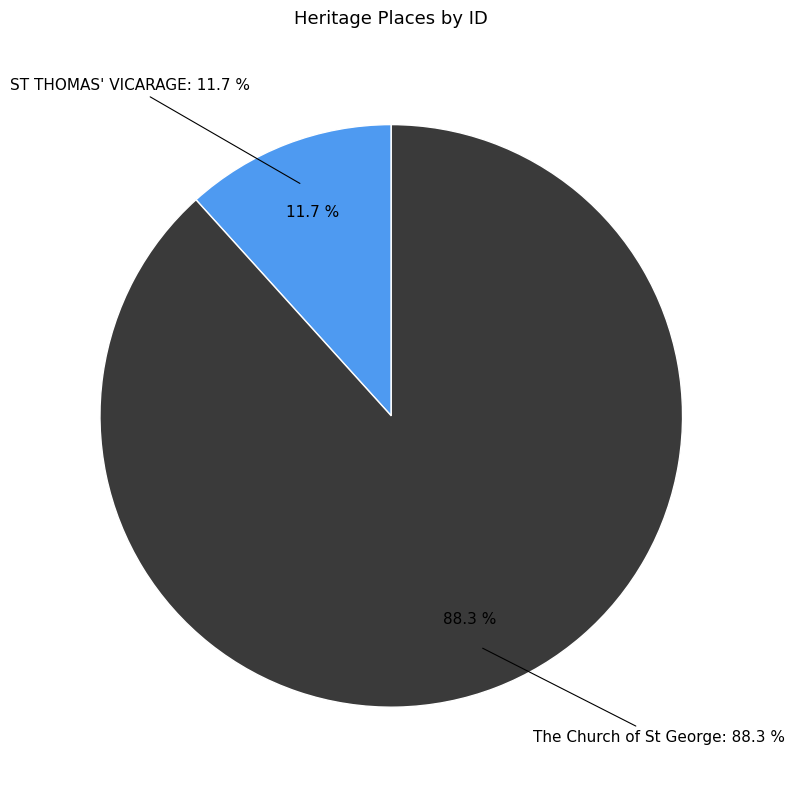

Combined, what portion of the pie is ST THOMAS' VICARAGE and The Church of St George?

100.0%